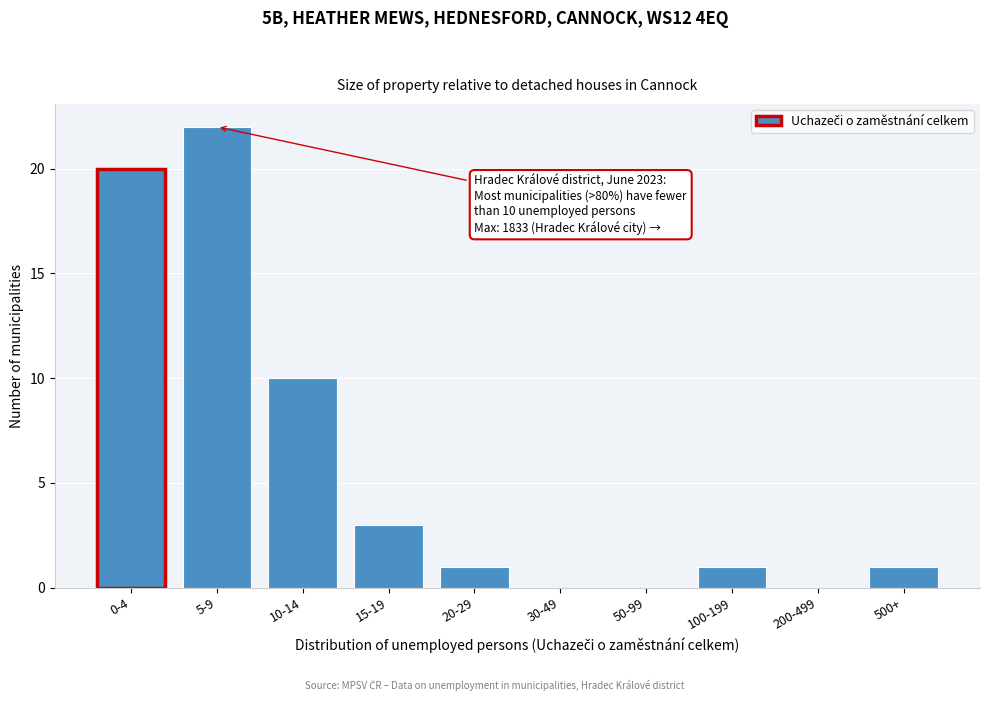

Reading right to left, transcribe all the data shown in this chart.

500+=1	200-499=0	100-199=1	50-99=0	30-49=0	20-29=1	15-19=3	10-14=10	5-9=22	0-4=20